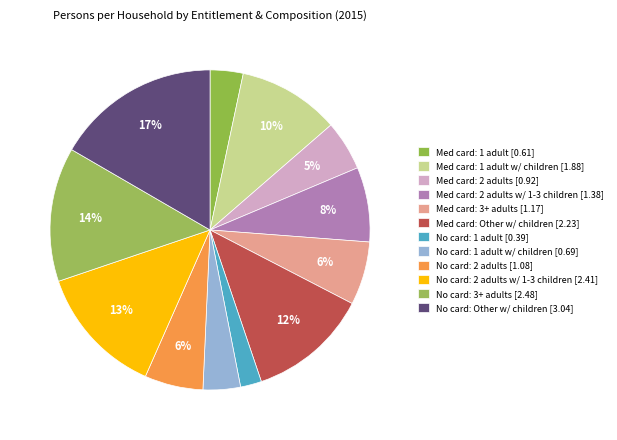

How many segments does this pie chart have?

12